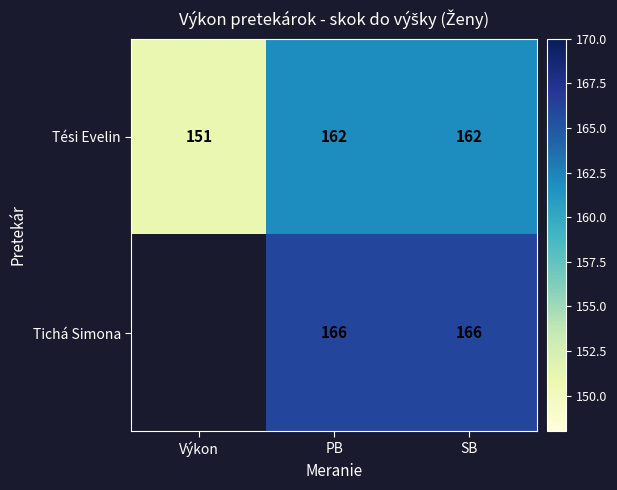

The value of Tési Evelin at Výkon is 227. True or false?

False